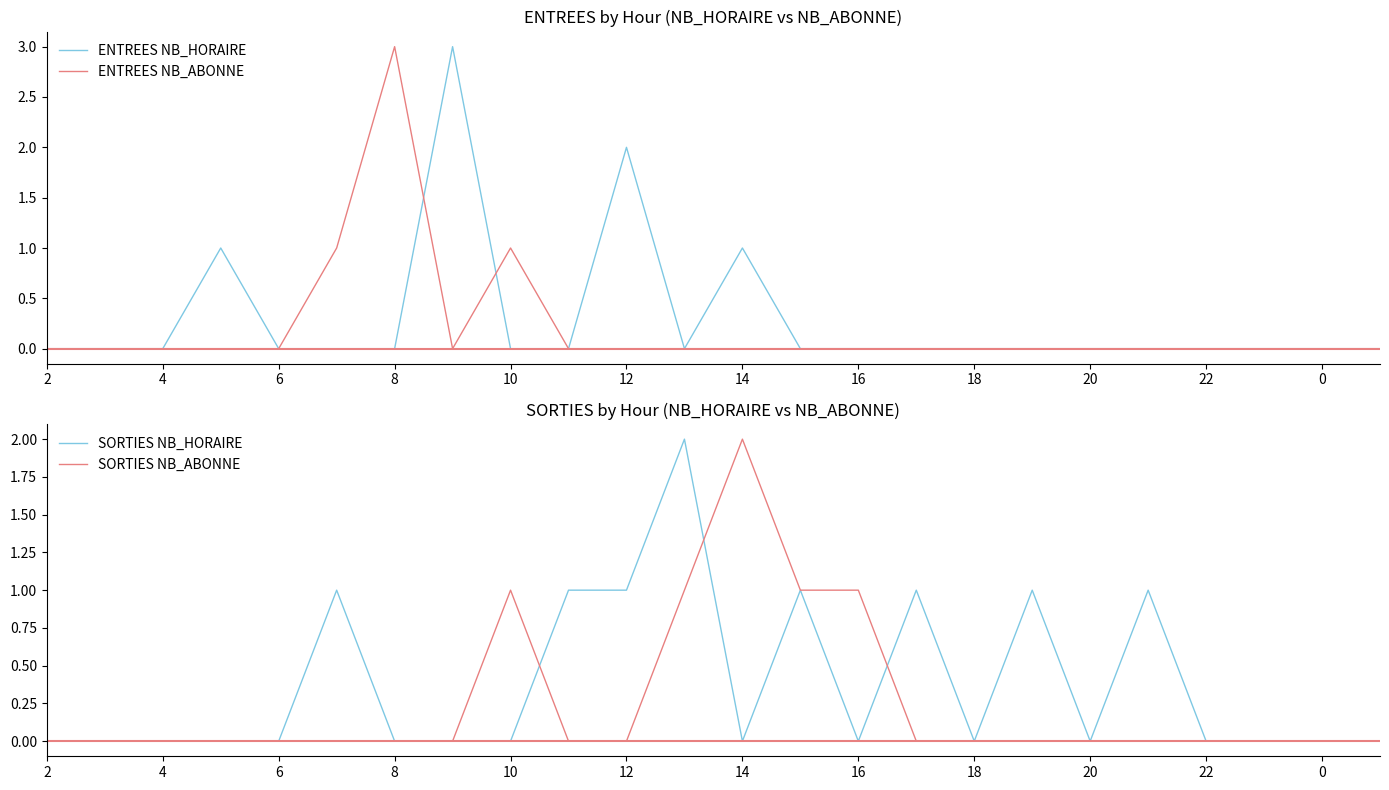

What are all the series names shown in the legend?

ENTREES NB_HORAIRE, ENTREES NB_ABONNE, SORTIES NB_HORAIRE, SORTIES NB_ABONNE